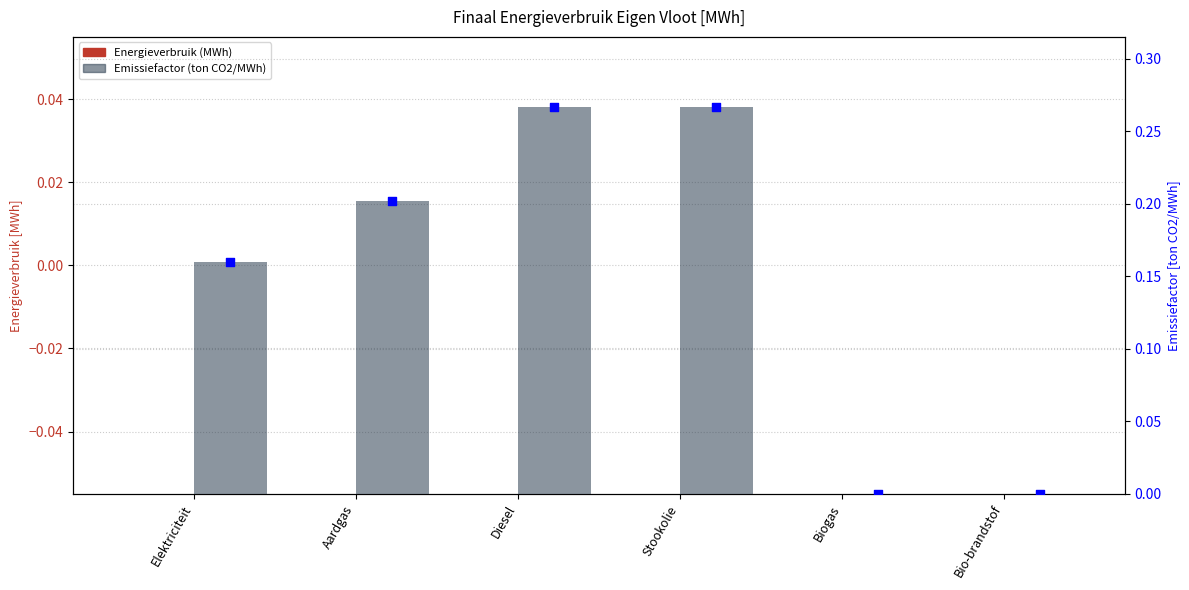

At how many categories does at least one series exceed 0?

4